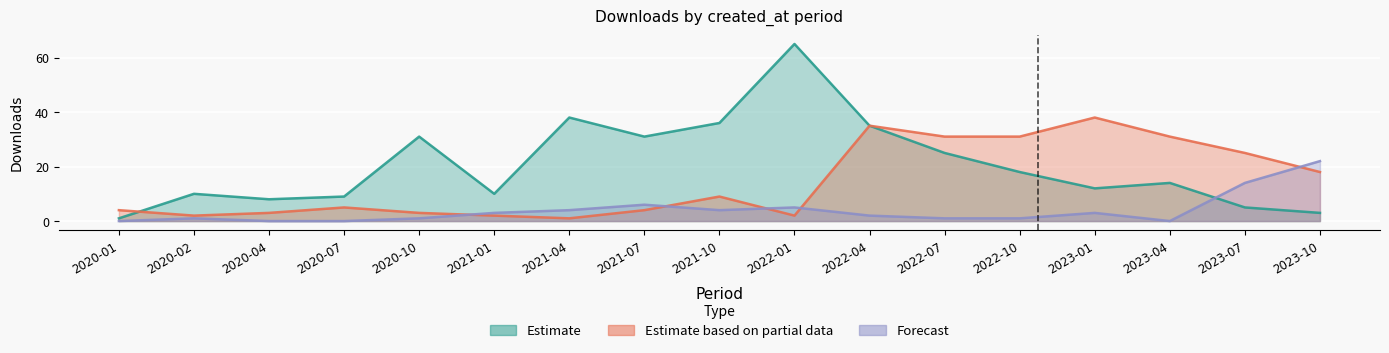

What is the maximum value for Forecast?

22